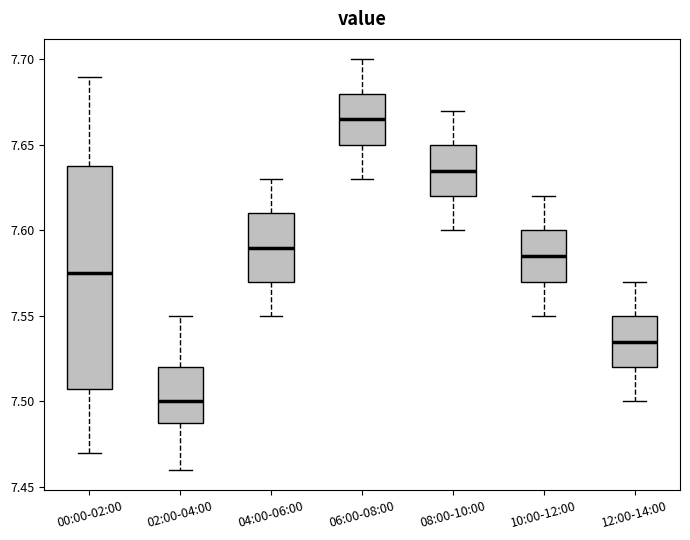

Which box is the tallest, from its lower edge to its upper edge?

00:00-02:00